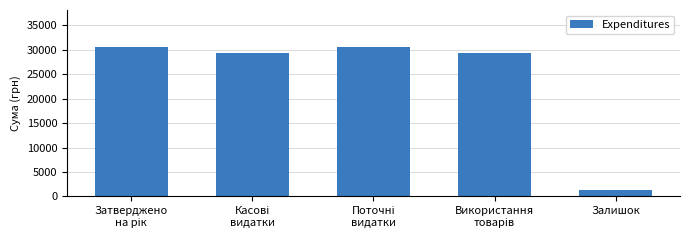

At which category does the chart reach its minimum across all series?

Залишок